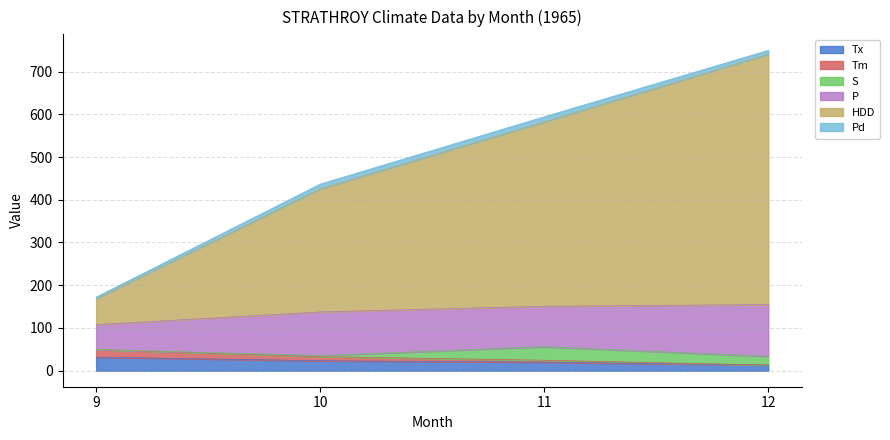

At which category is the sum across all series the highest?

12